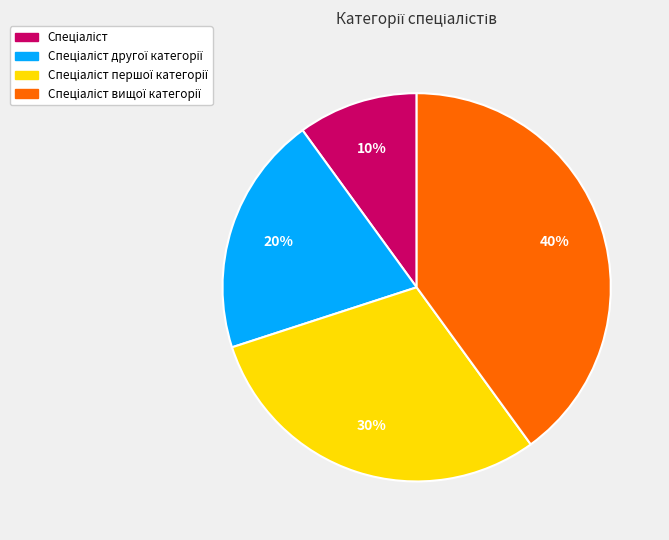

To the nearest percent, what is the average slice percentage?

25%